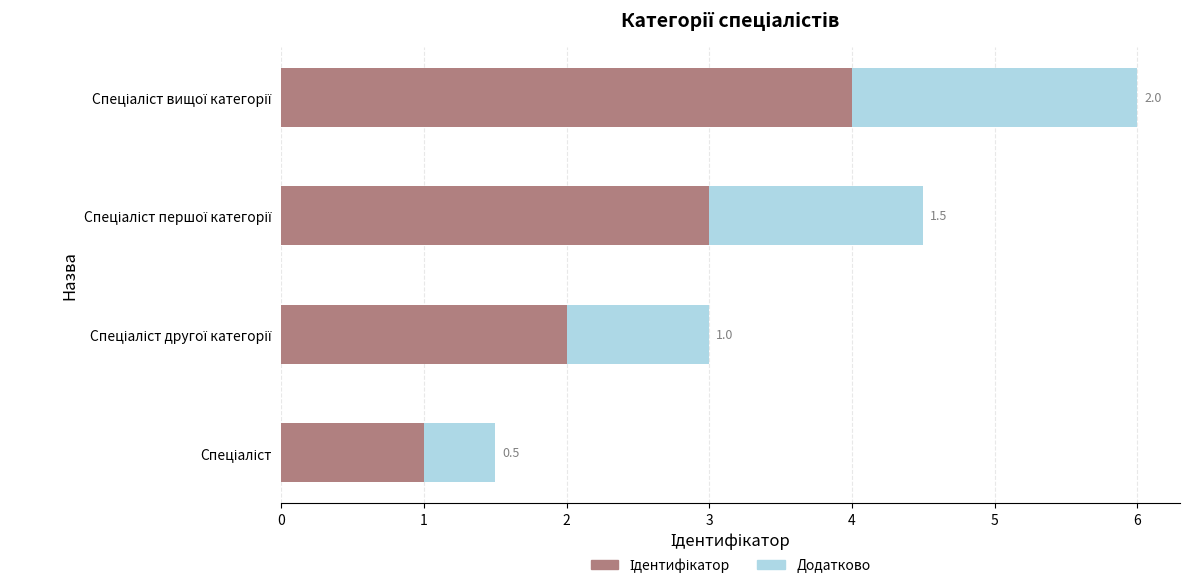

Reading right to left, what are all the values shown in this chart?

Ідентифікатор: 4.0	3.0	2.0	1.0
Додатково: 2.0	1.5	1.0	0.5